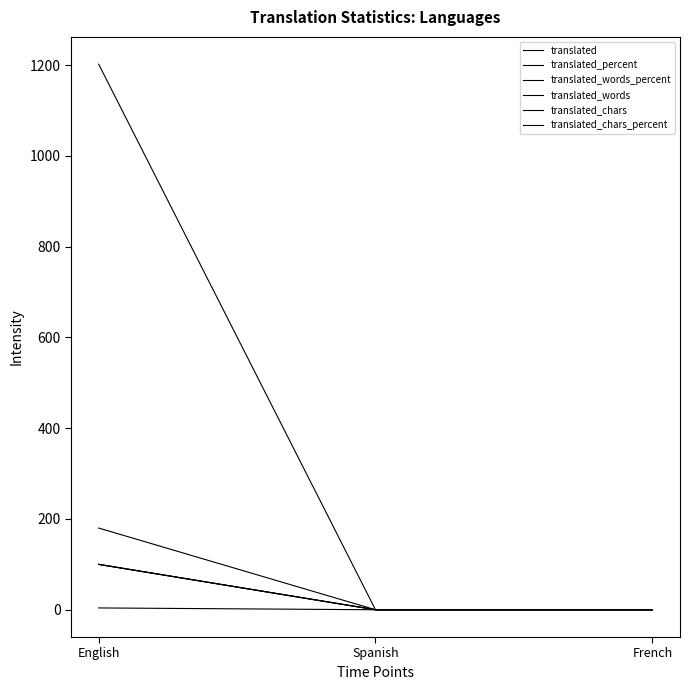

Between English and Spanish, which is larger?

English